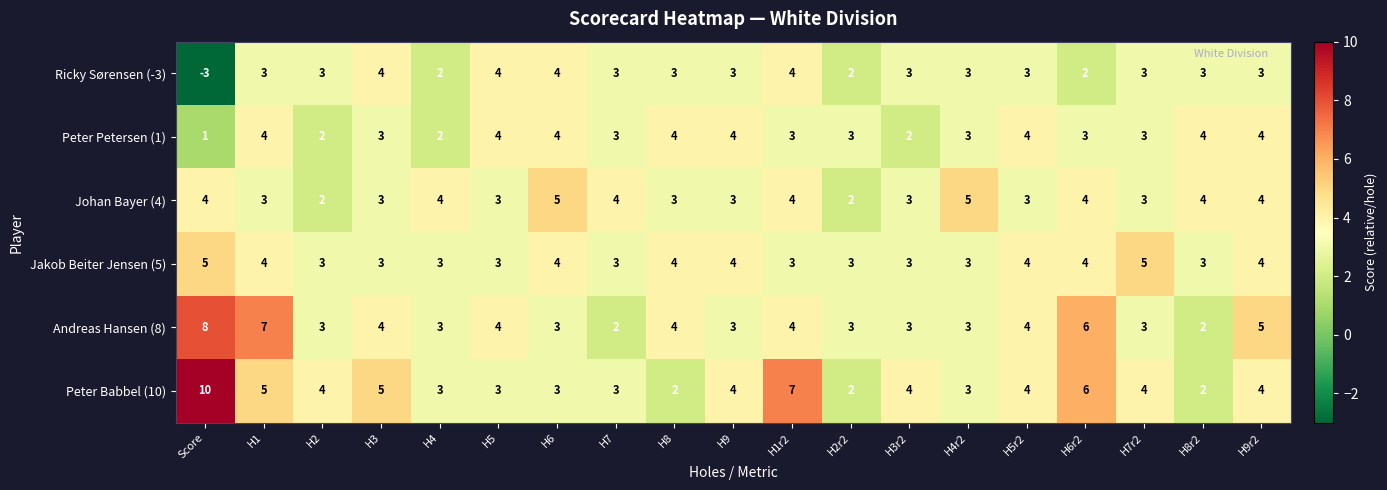

Count the number of categories in the chart.

19